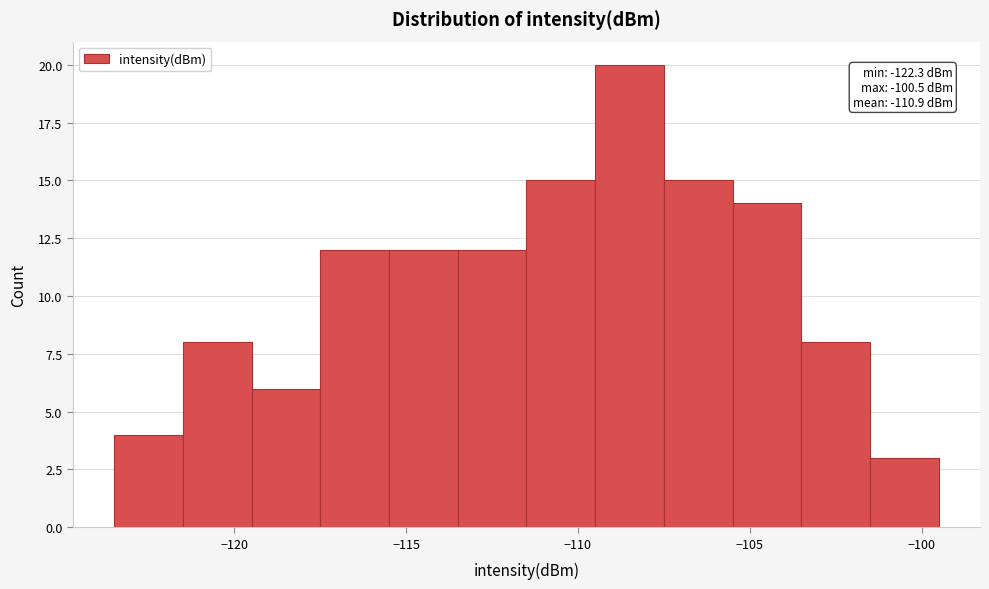

Over which range of the x-axis is the bar tallest?

-109.5 to -107.5